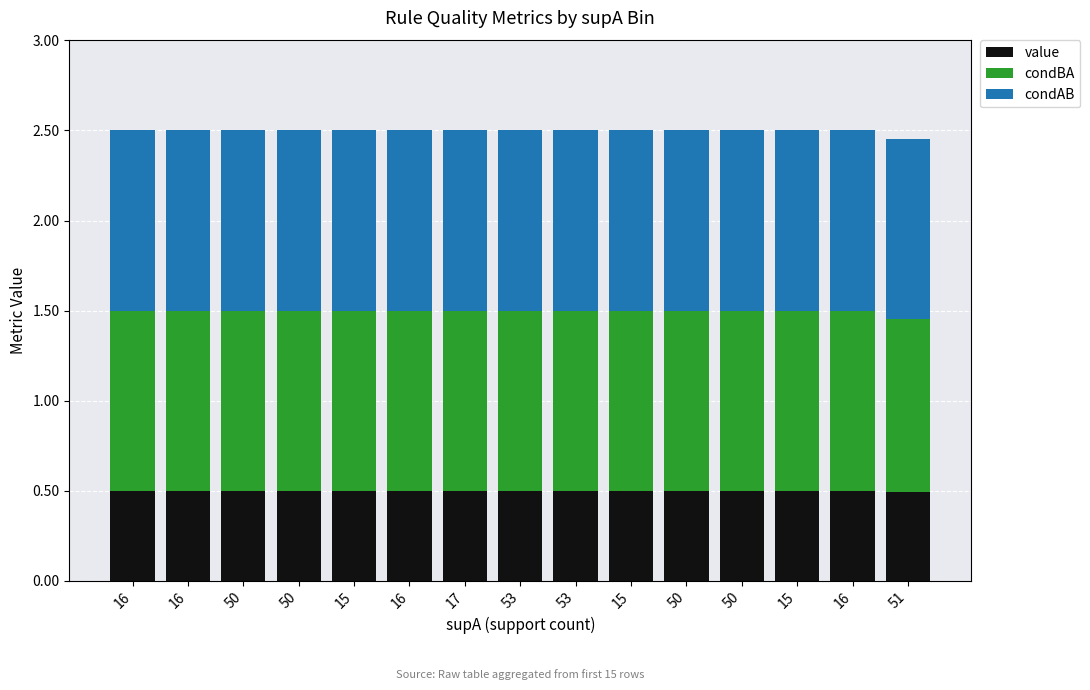

What are all the series names shown in the legend?

value, condBA, condAB